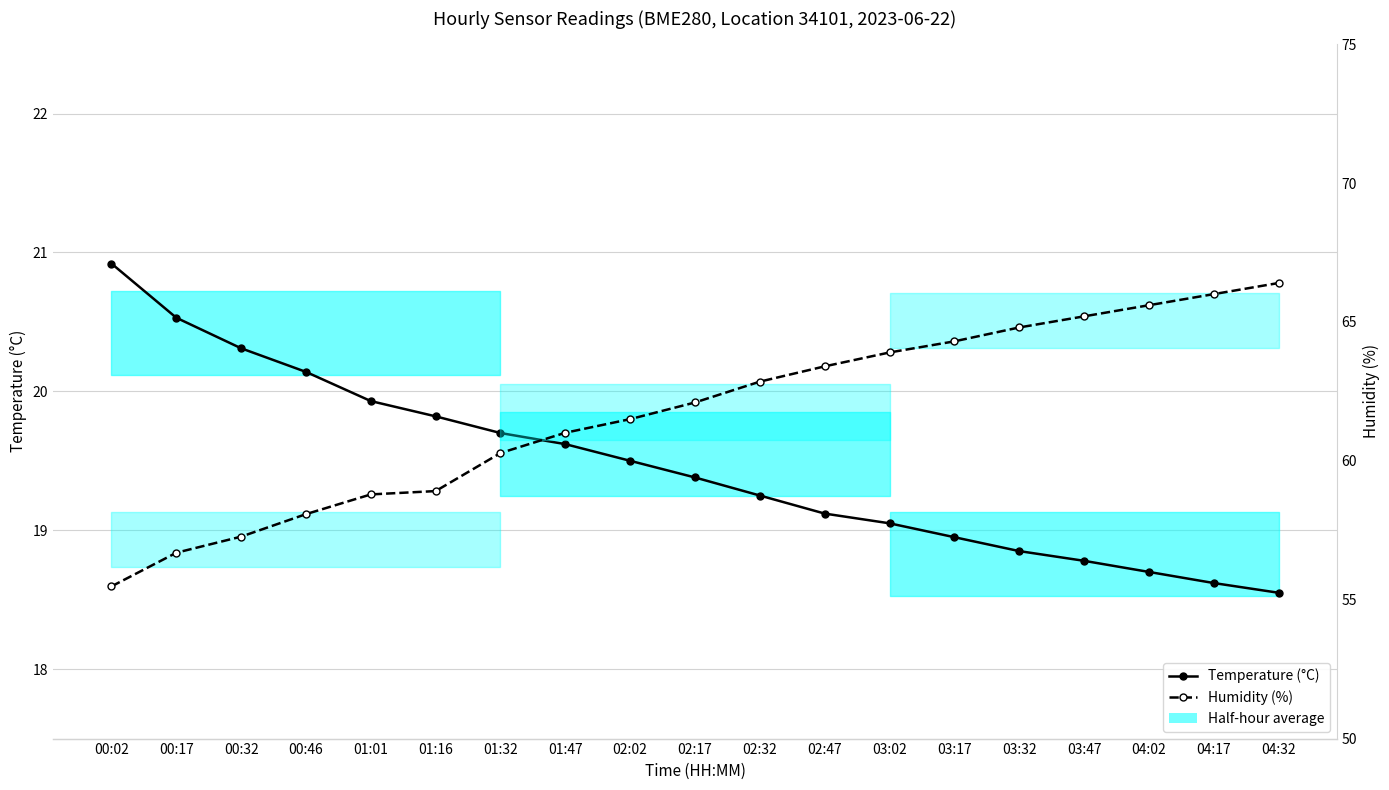

True or false: Humidity (%) has a value of 90.0 at 00:17.

False